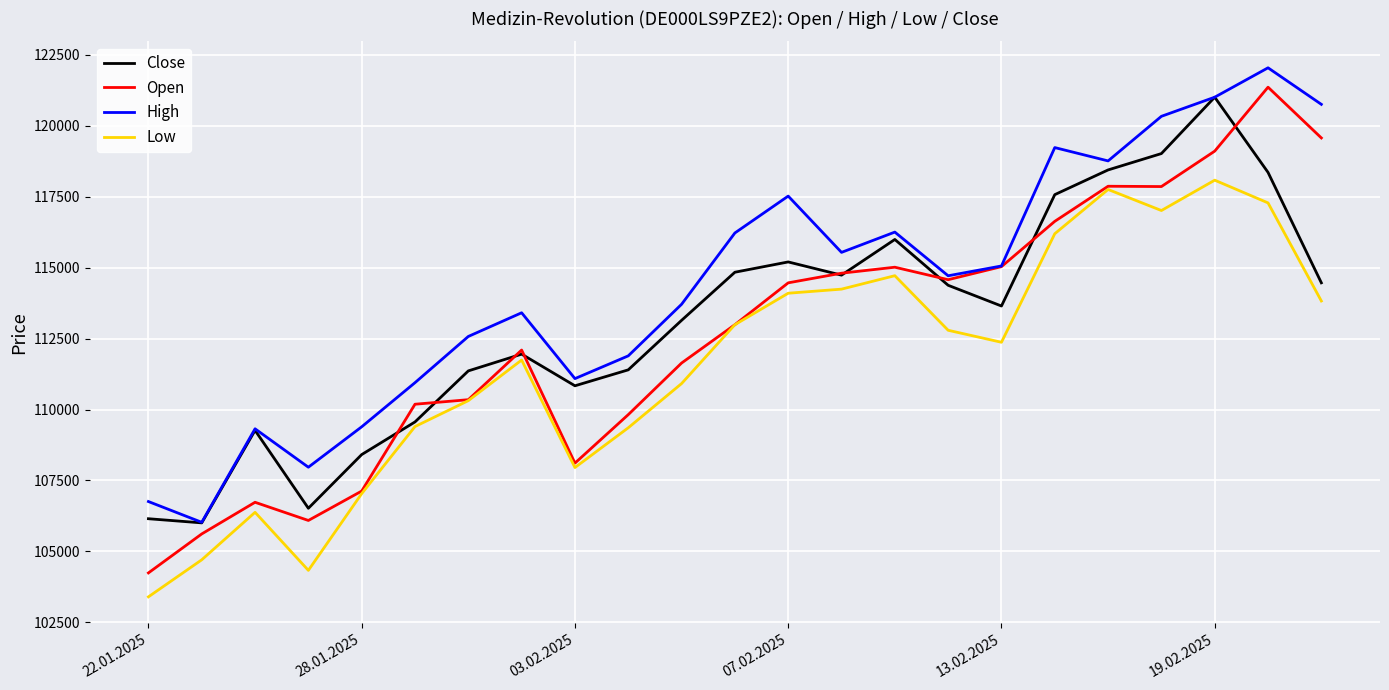

Which series has the largest total across all categories?

High